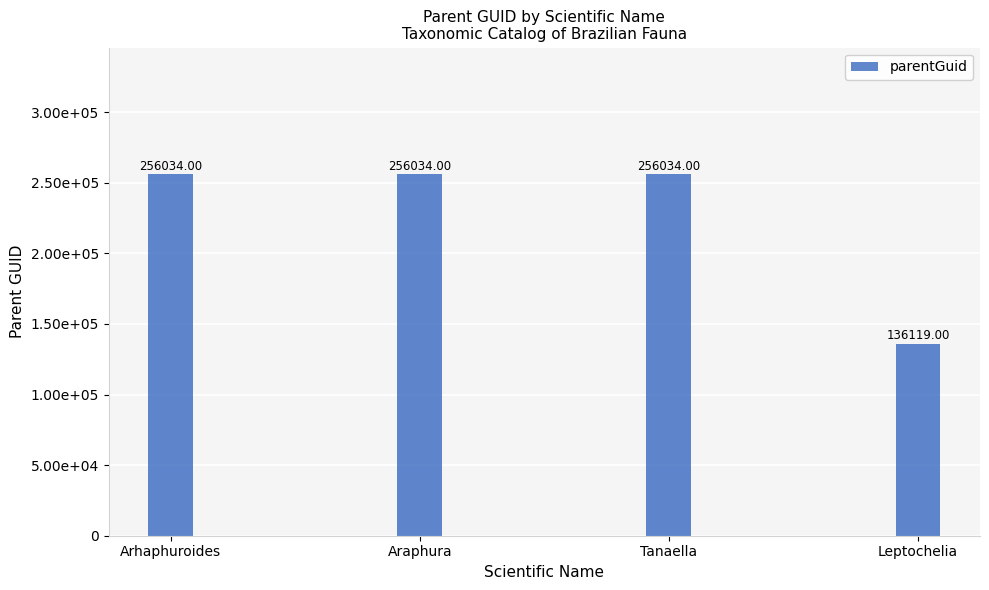

True or false: the data shows 350350 at Tanaella.

False